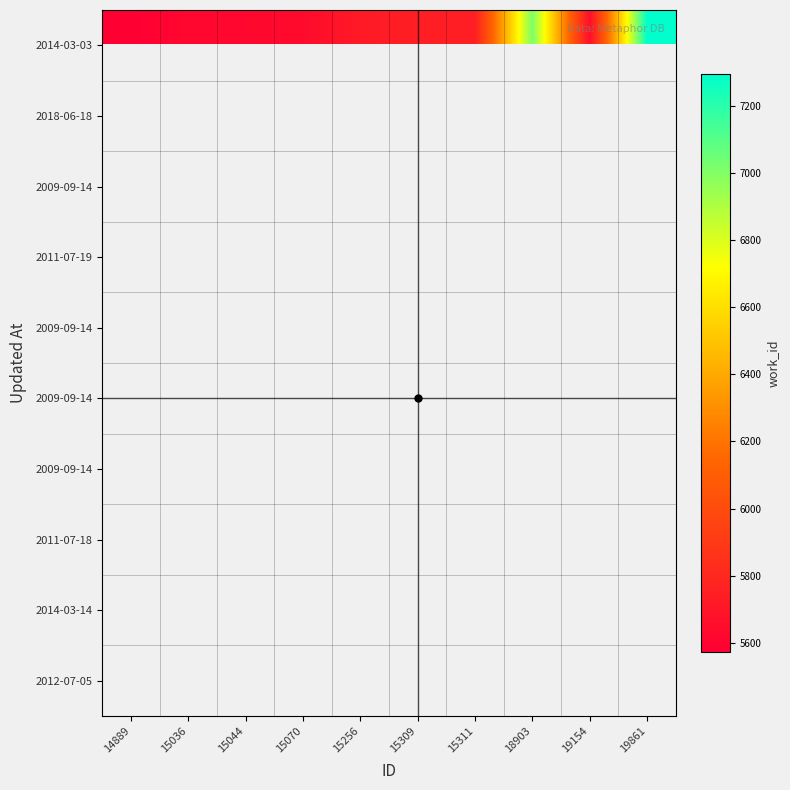

What is the smallest value displayed?

5574.0